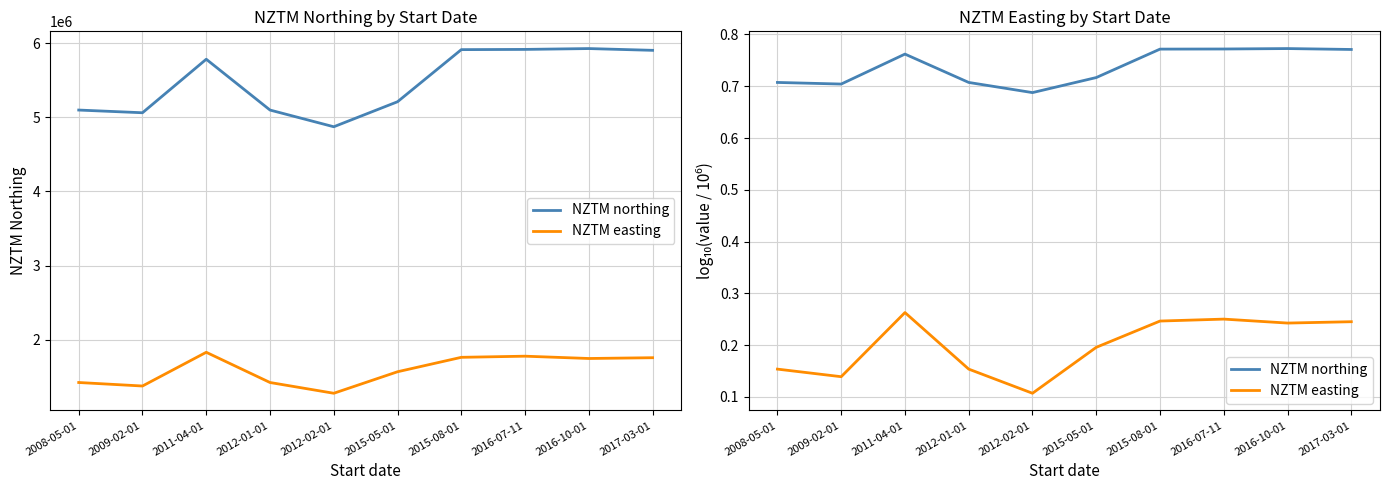

At which category does NZTM northing reach its first local peak?

2011-04-01